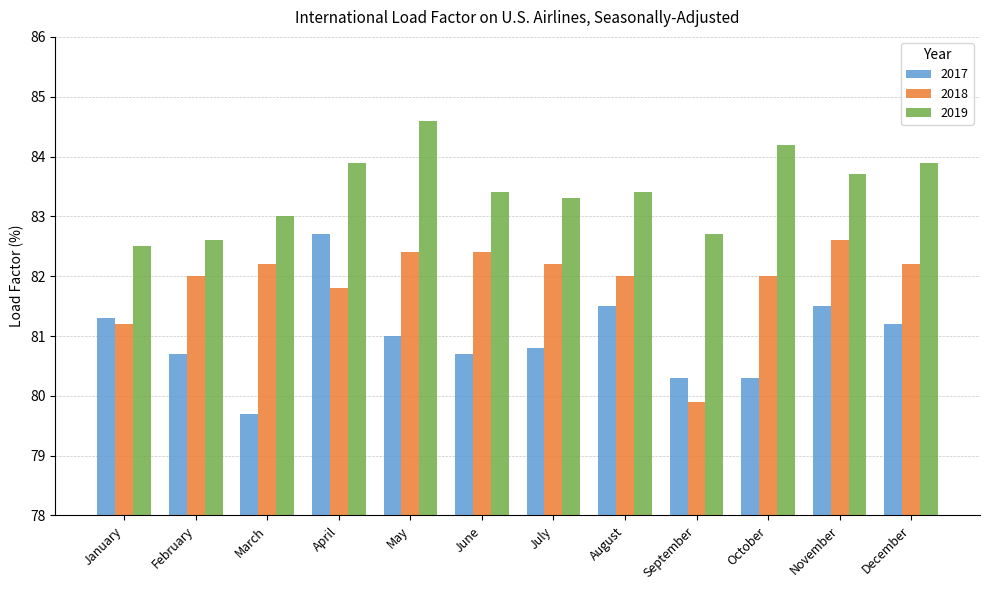

The value of 2018 at August is 23.0. True or false?

False